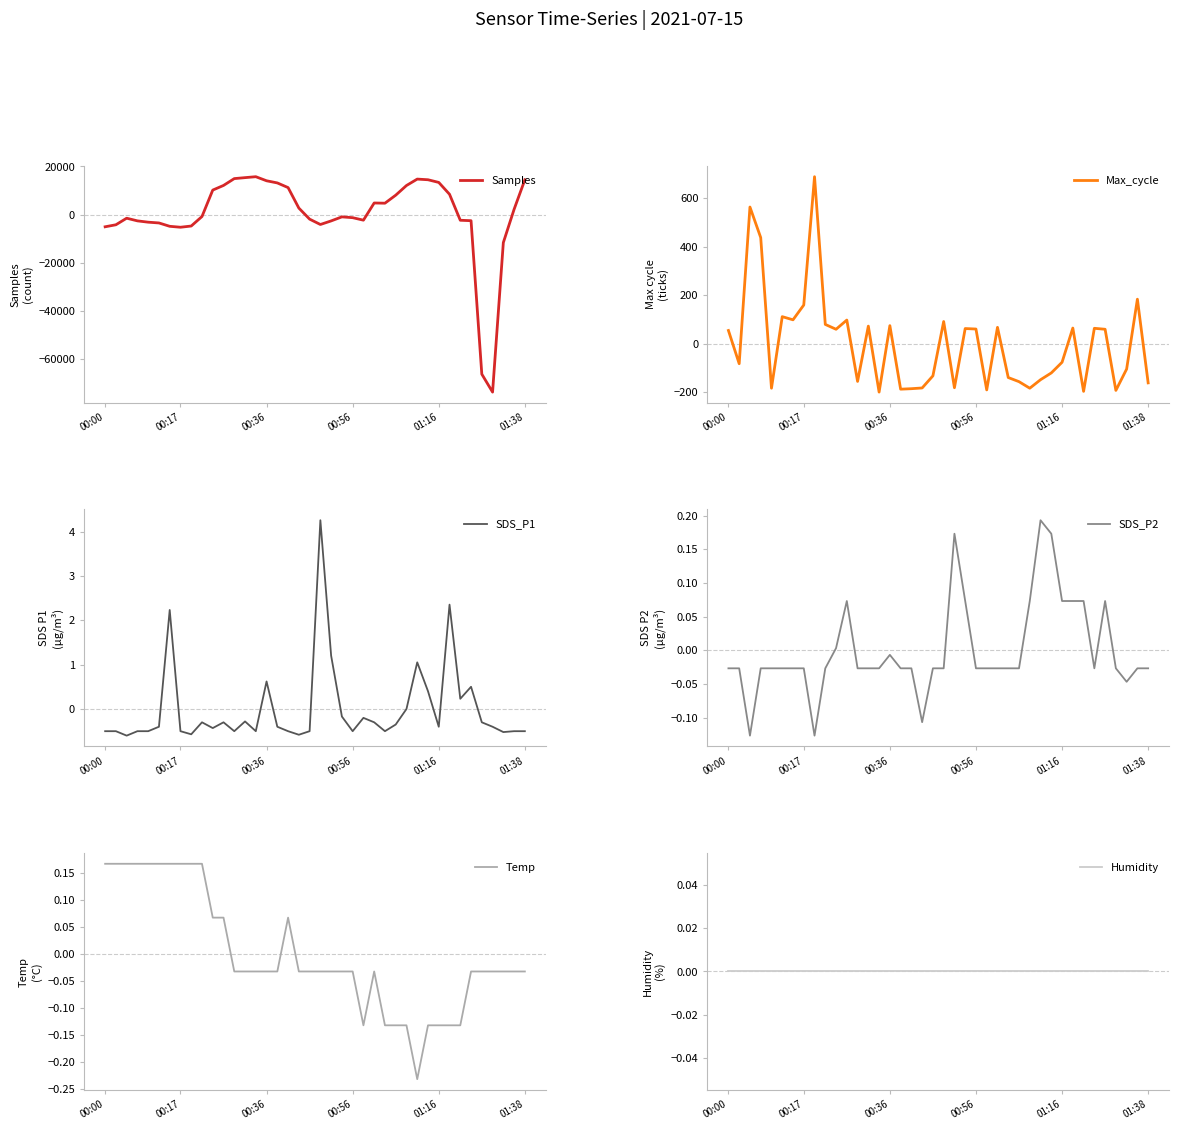

What is the maximum value for Samples?

15744.0